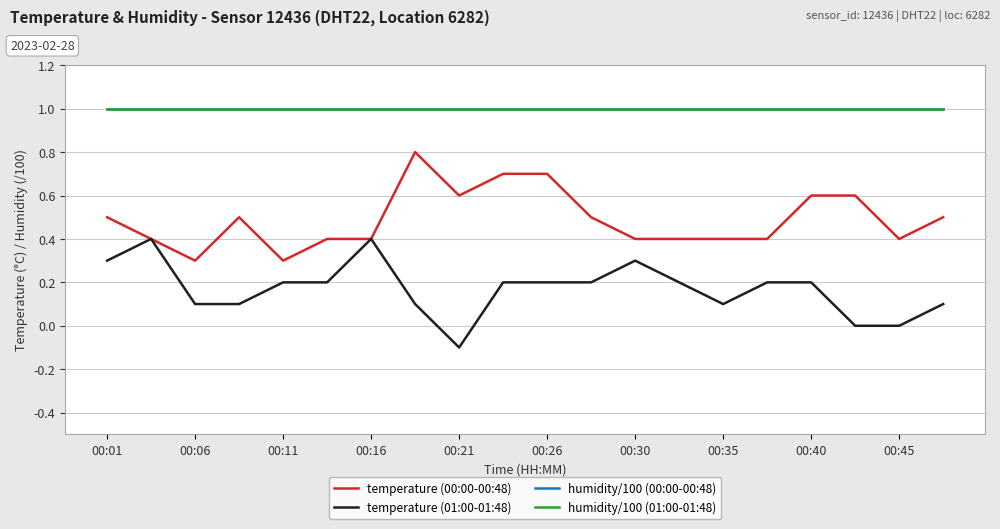

What is the minimum value for humidity/100 (00:00-00:48)?

1.0